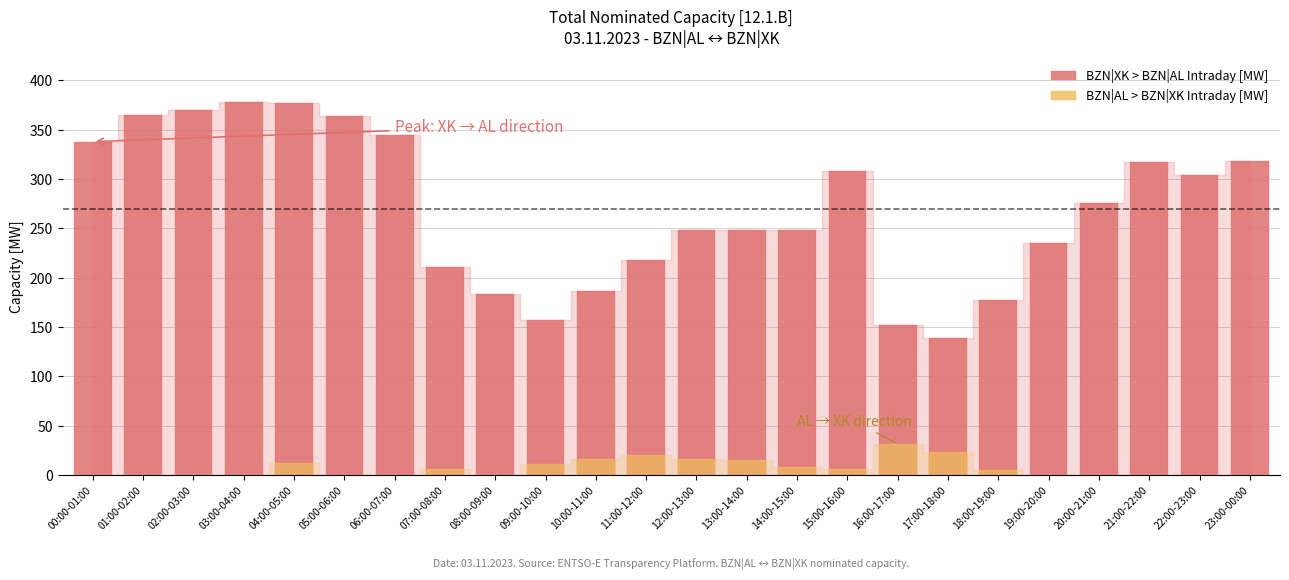

At which category is the sum across all series the highest?

04:00-05:00